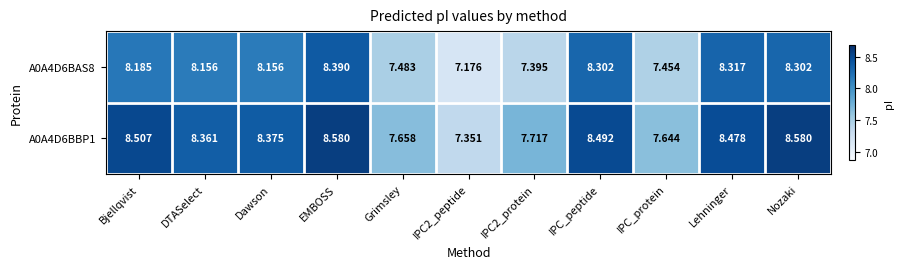

What is the smallest value displayed?

7.2